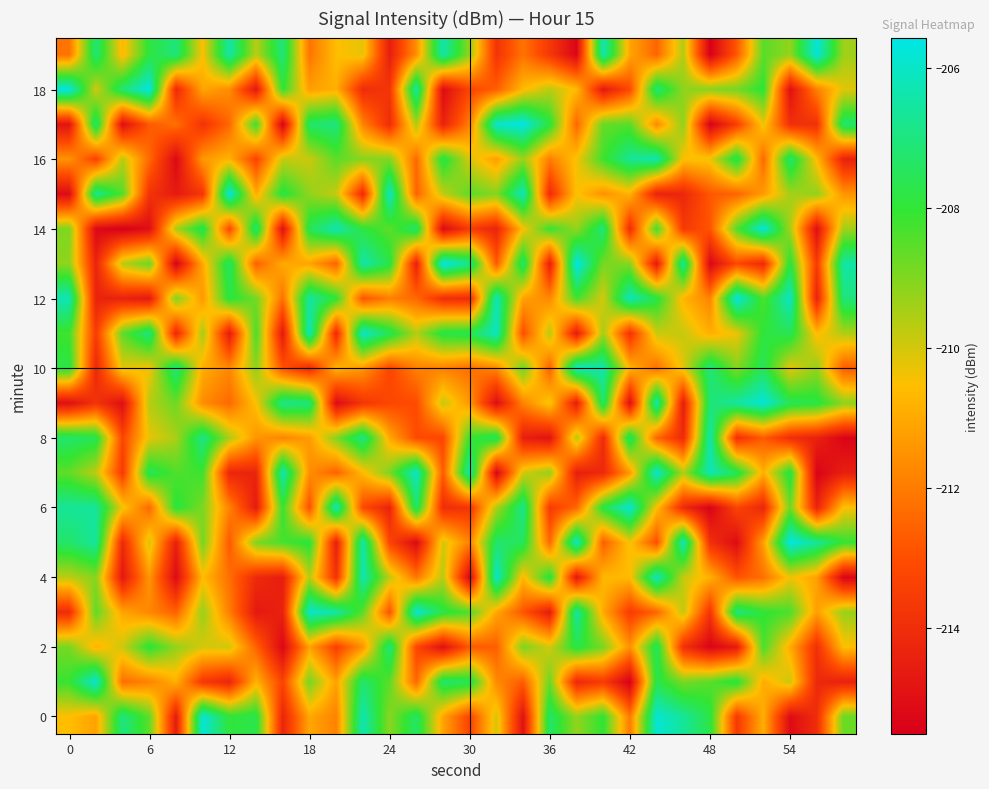

At which category is the sum across all series the highest?

22